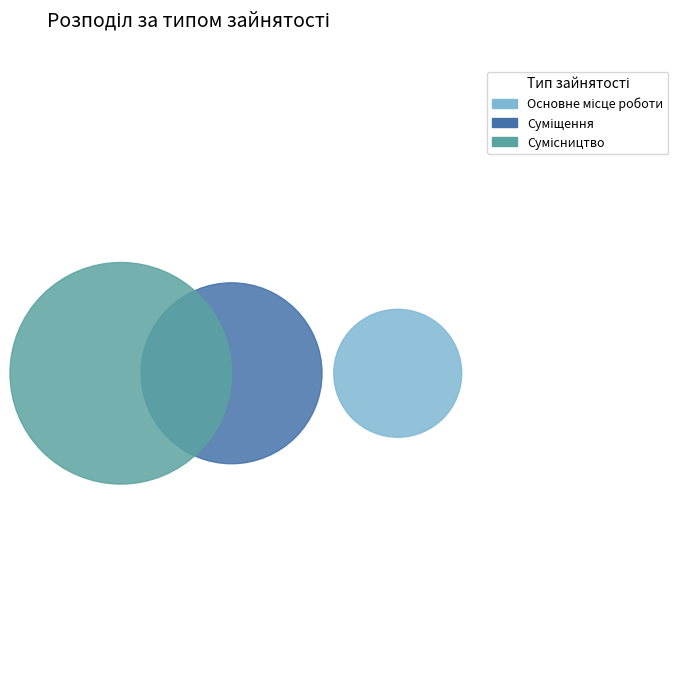

Combined, what portion of the pie is Суміщення and Сумісництво?

83.3%